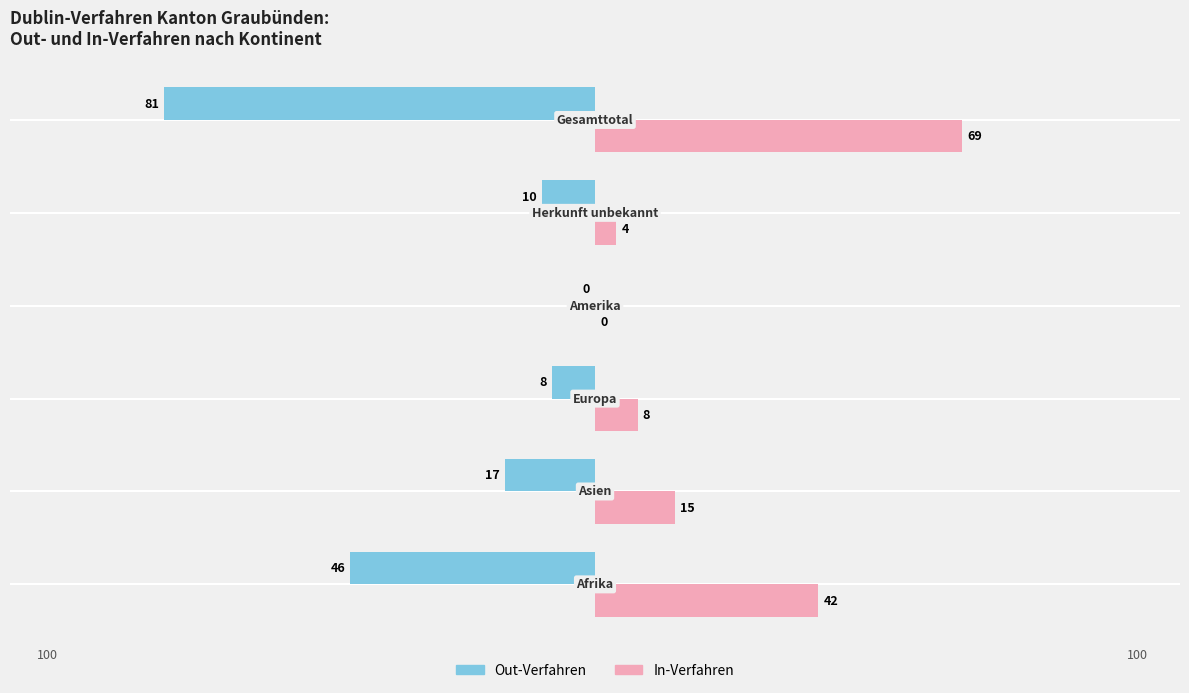

What are all the series names shown in the legend?

Out-Verfahren, In-Verfahren